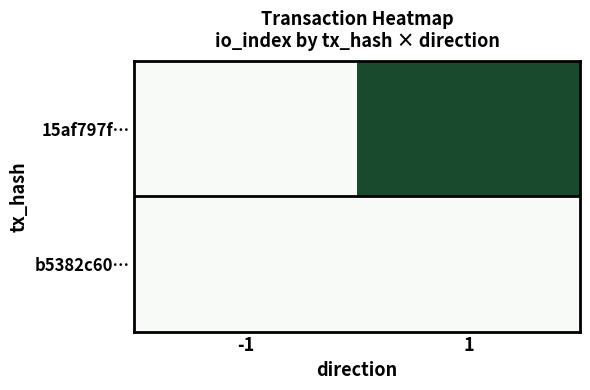

Between 1 and -1, which is larger?

1